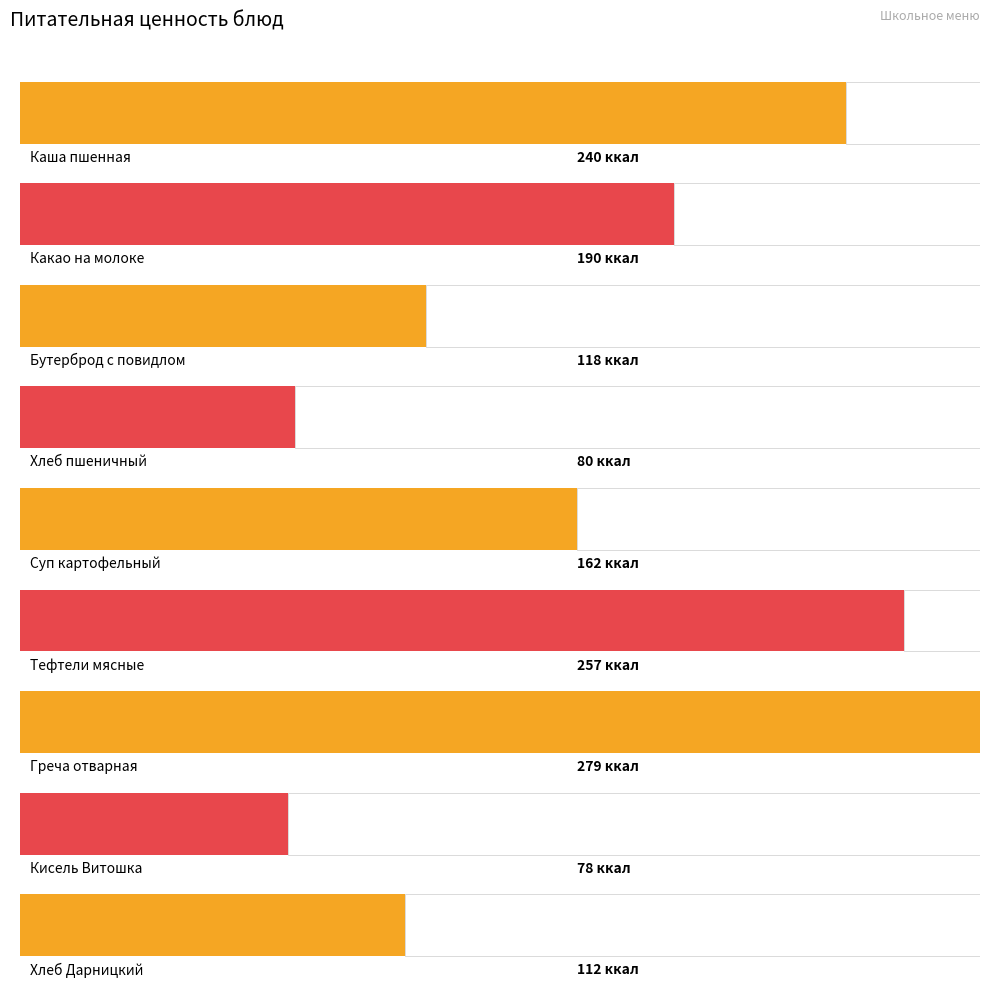

At which category does the chart reach its peak across all series?

Греча отварная